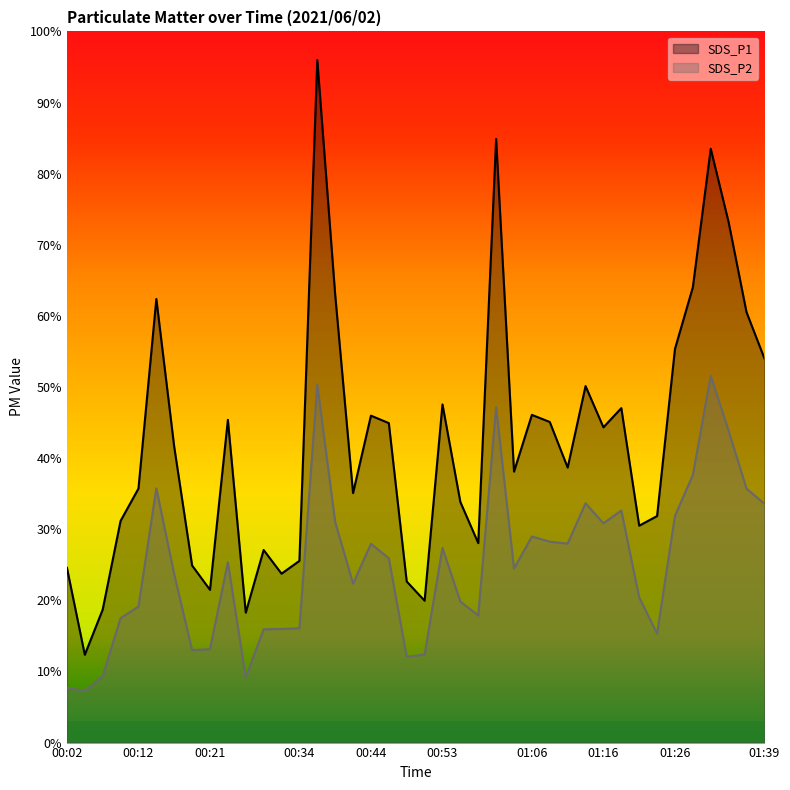

Rank the series by their maximum value, from highest to lowest.

SDS_P1, SDS_P2